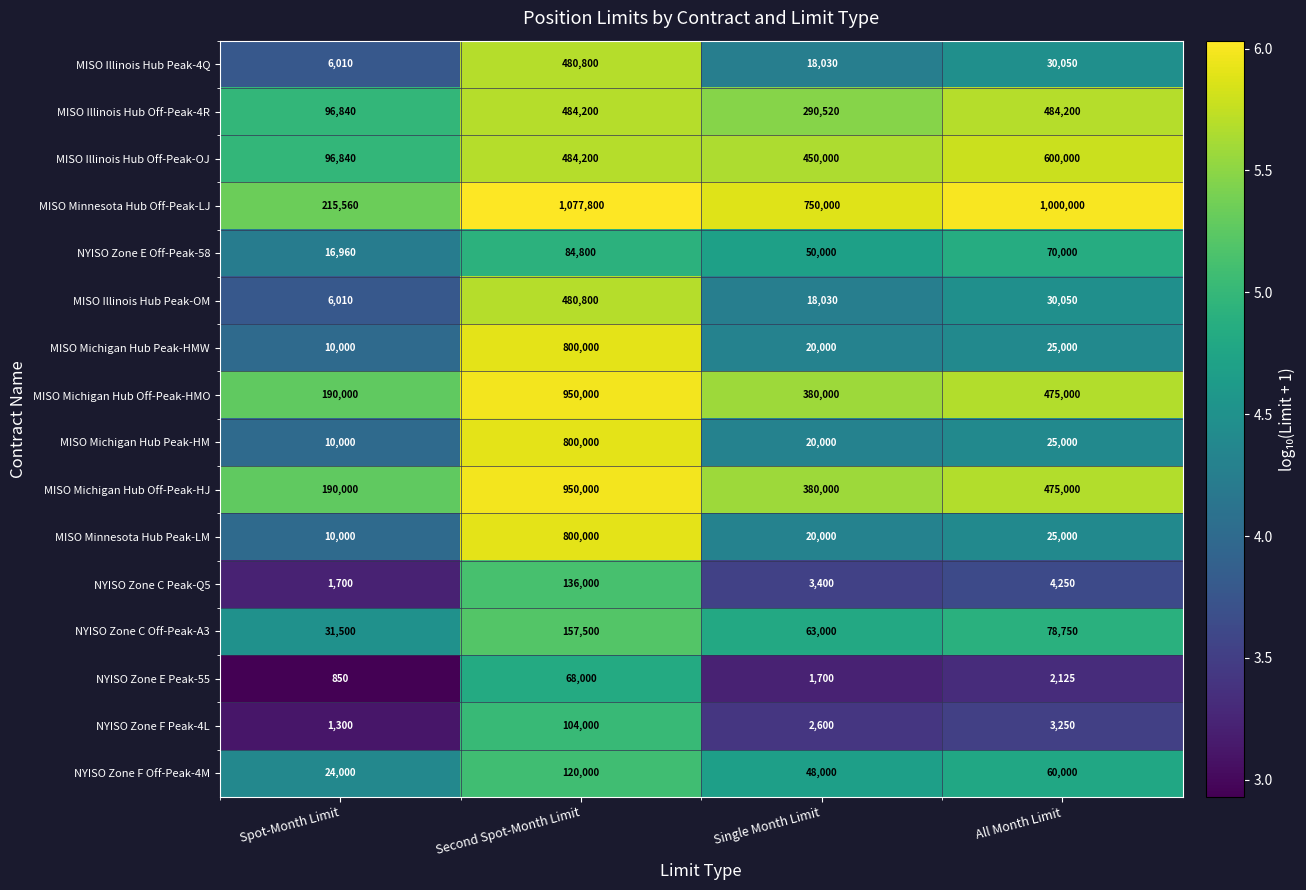

Where is MISO Michigan Hub Off-Peak-HJ nearest to the value 570000?

All Month Limit